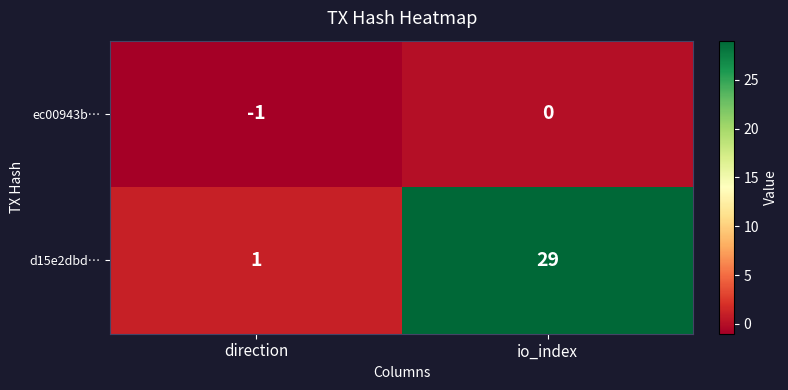

Which label corresponds to the smallest value in the chart?

direction